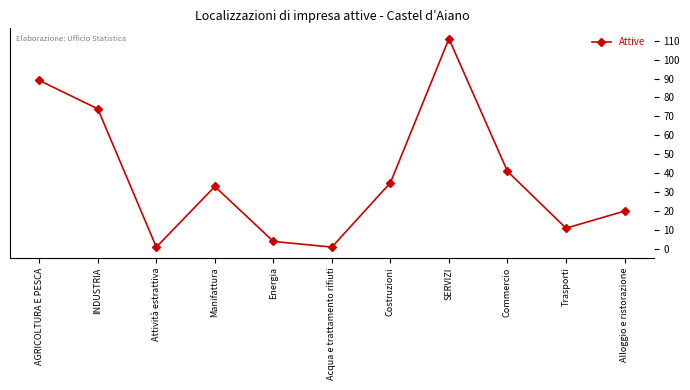

At which category does the chart reach its peak across all series?

SERVIZI